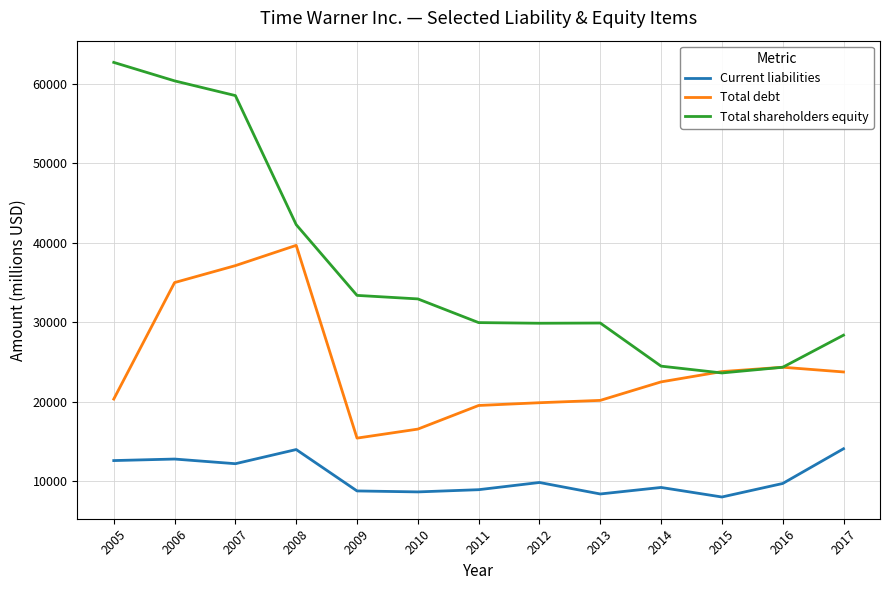

The value of Current liabilities at 2014 is 9204. True or false?

True